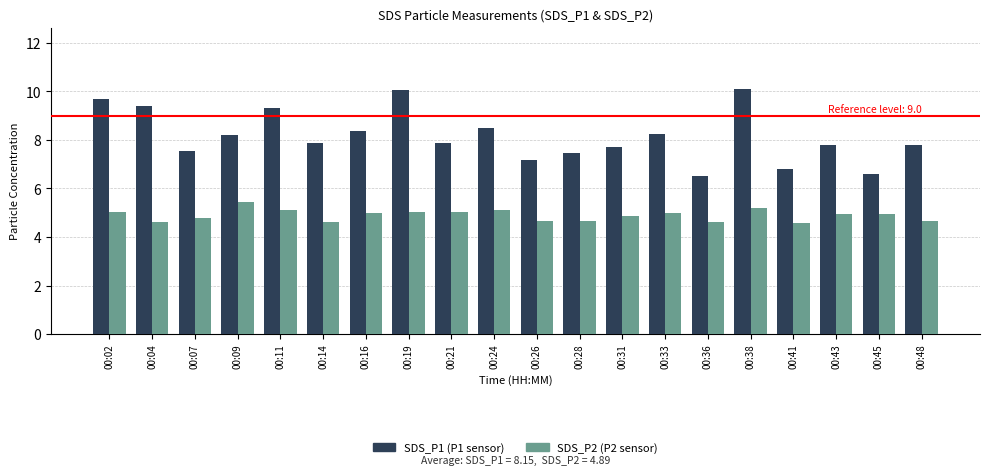

What is the smallest value displayed?

4.6